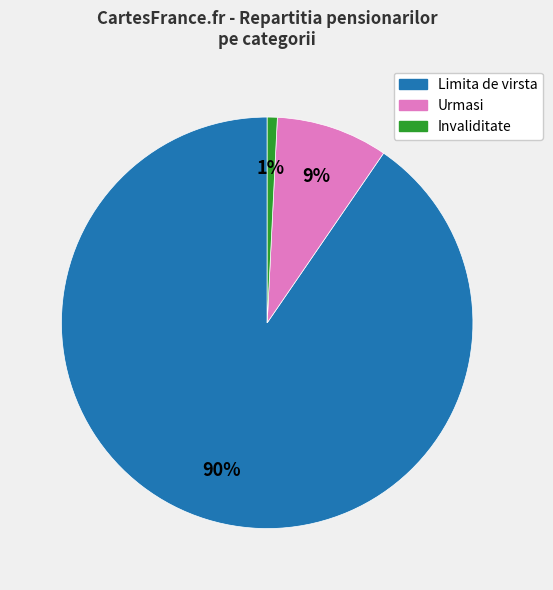

Combined, do Limita de virsta and Urmasi account for over 50%?

Yes